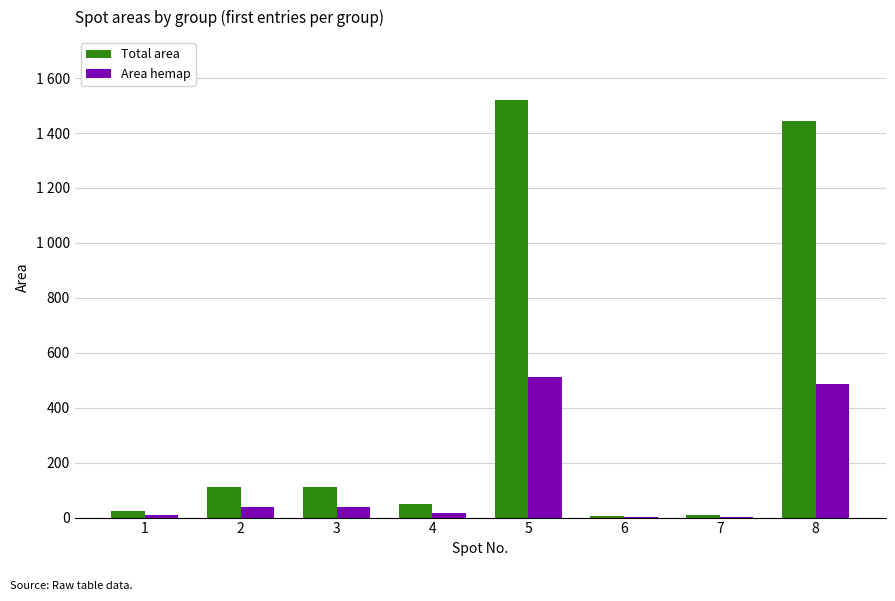

Are the bars horizontal?

No